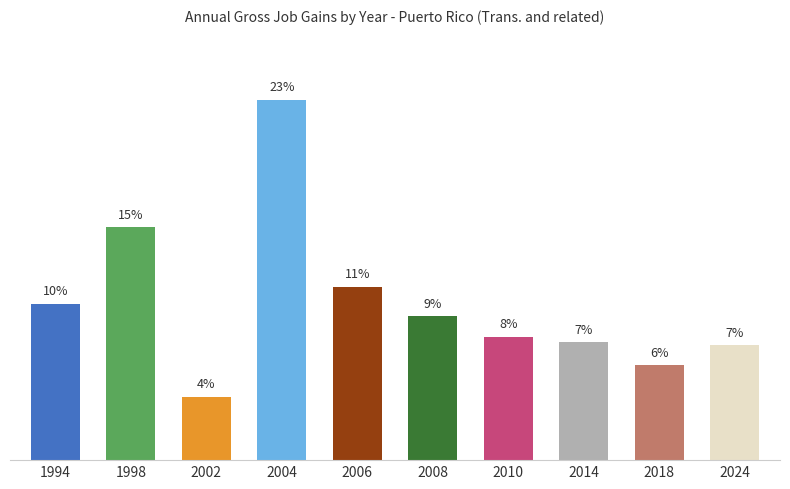

Does the chart contain any negative values?

No